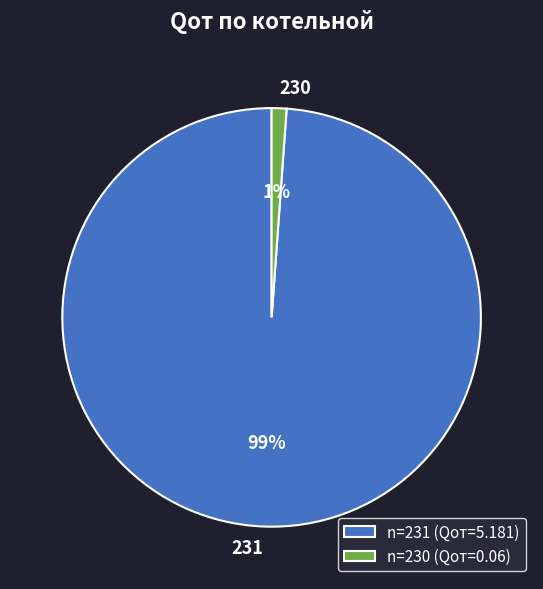

Is there any slice that represents more than half of the pie?

Yes